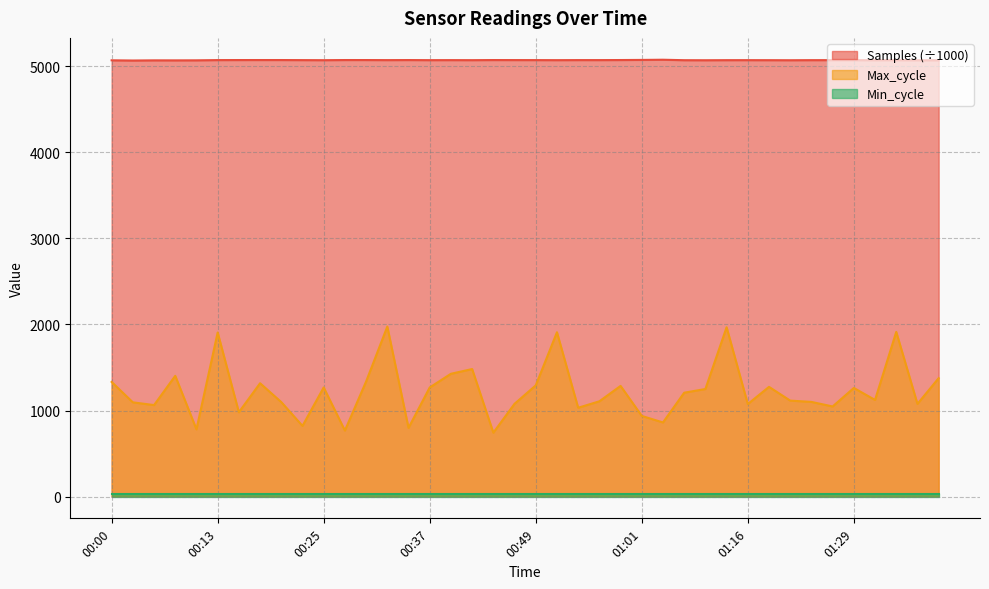

How many interior local valleys does the Max_cycle series have?

13